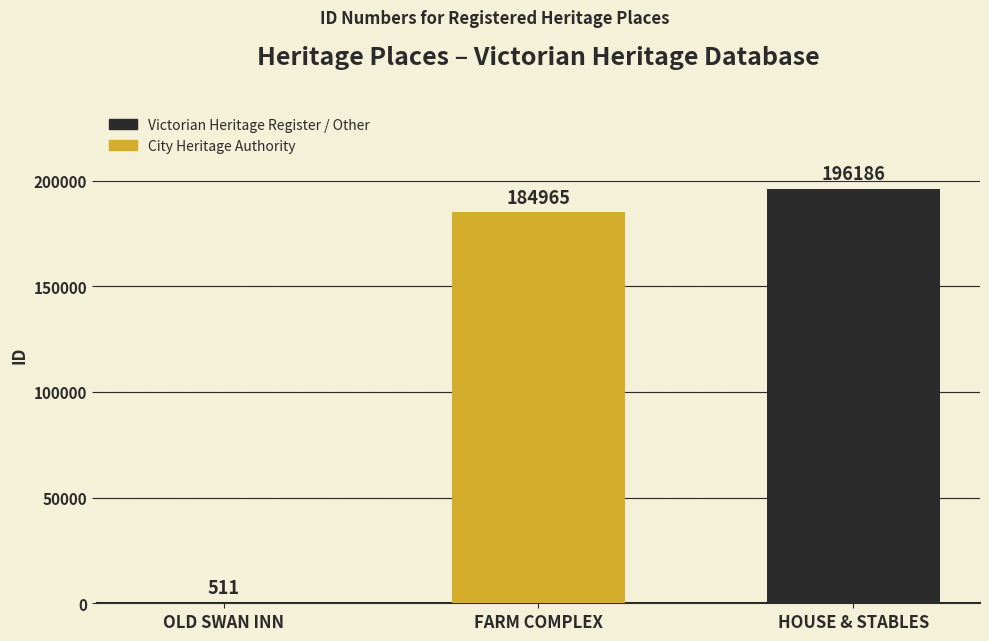

Reading right to left, transcribe all the data shown in this chart.

196186	184965	511